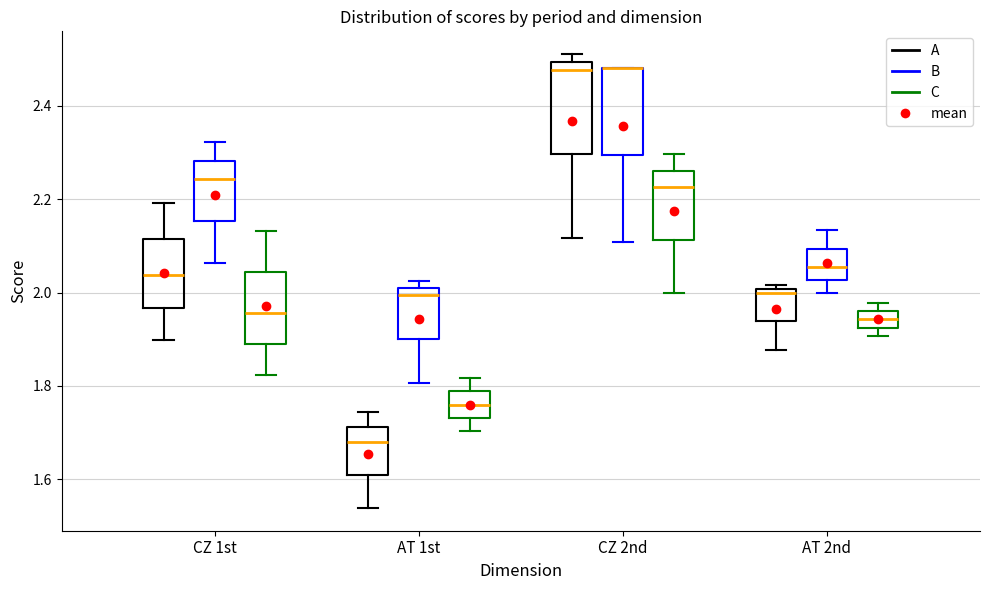

Reading left to right, read every box against the y-axis: the position of its median line, the range the box covers, and the ends of its whiskers. The values are not printed on the chart, so give them approximately, as read against the axis.

CZ 1st (A): median 2.04, box 1.96 to 2.12, whiskers 1.90 to 2.20
CZ 1st (B): median 2.24, box 2.16 to 2.28, whiskers 2.06 to 2.32
CZ 1st (C): median 1.96, box 1.90 to 2.04, whiskers 1.82 to 2.14
AT 1st (A): median 1.68, box 1.60 to 1.72, whiskers 1.54 to 1.74
AT 1st (B): median 2.00, box 1.90 to 2.02, whiskers 1.80 to 2.02 (just above the box's upper edge)
AT 1st (C): median 1.76, box 1.74 to 1.78, whiskers 1.70 to 1.82
CZ 2nd (A): median 2.48, box 2.30 to 2.50, whiskers 2.12 to 2.52
CZ 2nd (B): median 2.48 (drawn on the box's upper edge), box 2.30 to 2.48, whiskers 2.10 to 2.48
CZ 2nd (C): median 2.22, box 2.12 to 2.26, whiskers 2.00 to 2.30
AT 2nd (A): median 2.00 (just below the box's upper edge), box 1.94 to 2.00, whiskers 1.88 to 2.02
AT 2nd (B): median 2.06, box 2.02 to 2.10, whiskers 2.00 to 2.14
AT 2nd (C): median 1.94, box 1.92 to 1.96, whiskers 1.90 to 1.98